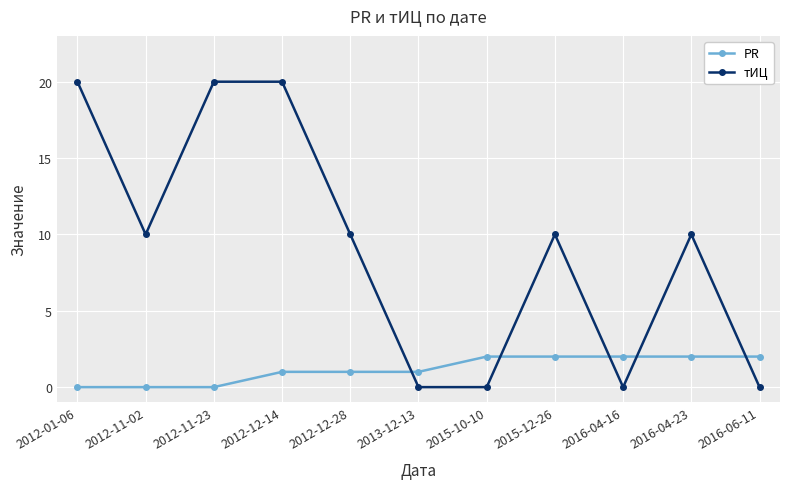

How many series are shown in this chart?

2